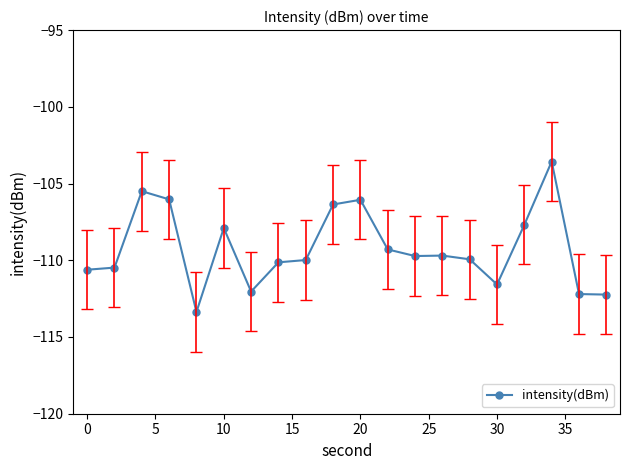

True or false: the data has more than 0 interior local peaks.

True